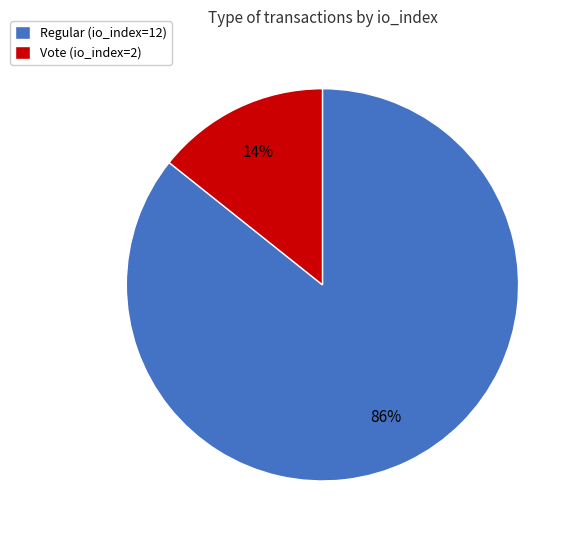

To the nearest percent, what portion does Regular (io_index=12) represent?

86%